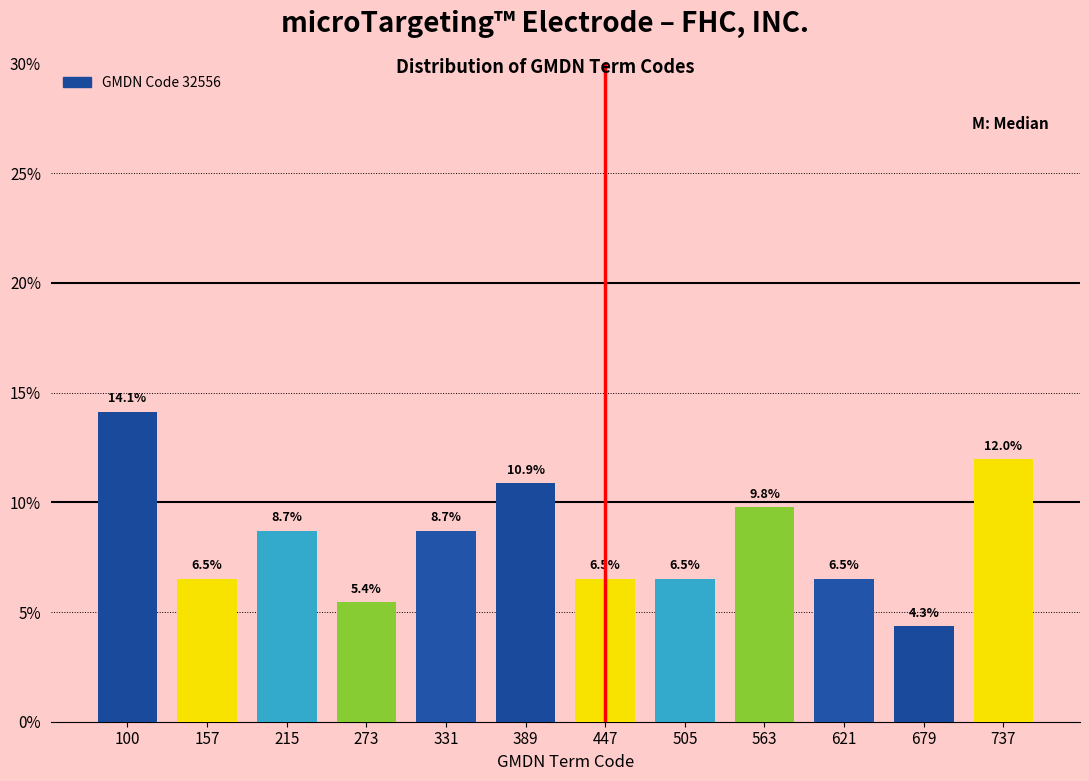

Reading left to right, transcribe all the data shown in this chart.

14.1	6.5	8.7	5.4	8.7	10.9	6.5	6.5	9.8	6.5	4.3	12.0